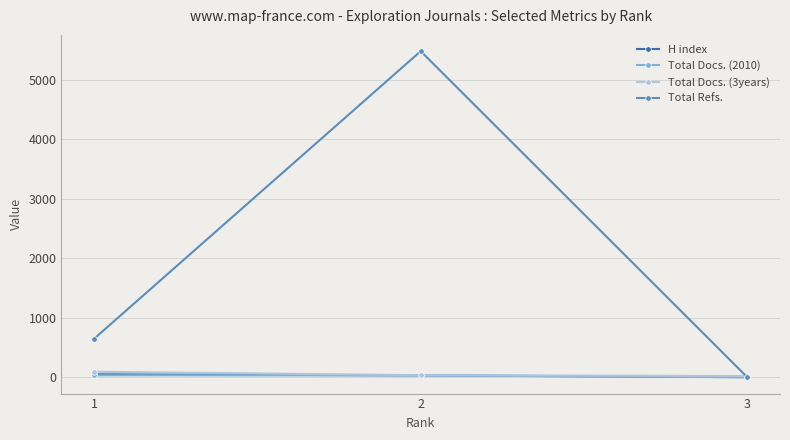

Is this an area chart (filled region under the line)?

No